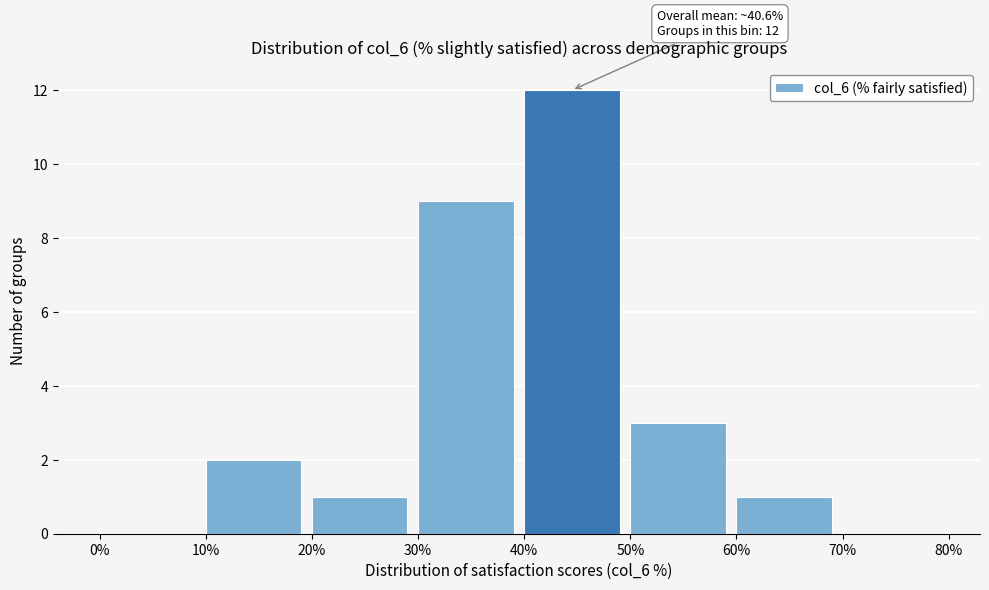

Over which range of the x-axis is the bar tallest?

40% to 50%